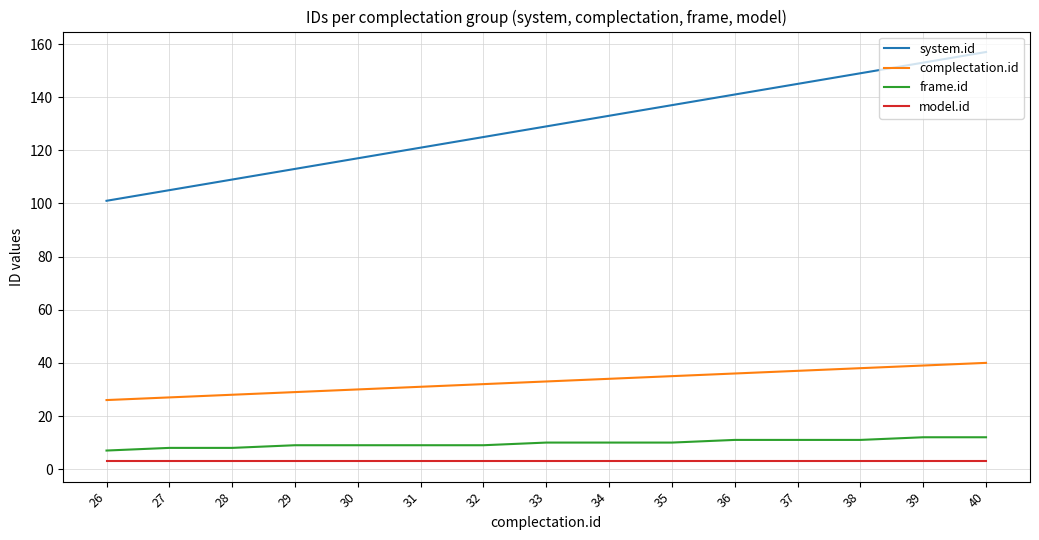

What are all the series names shown in the legend?

system.id, complectation.id, frame.id, model.id